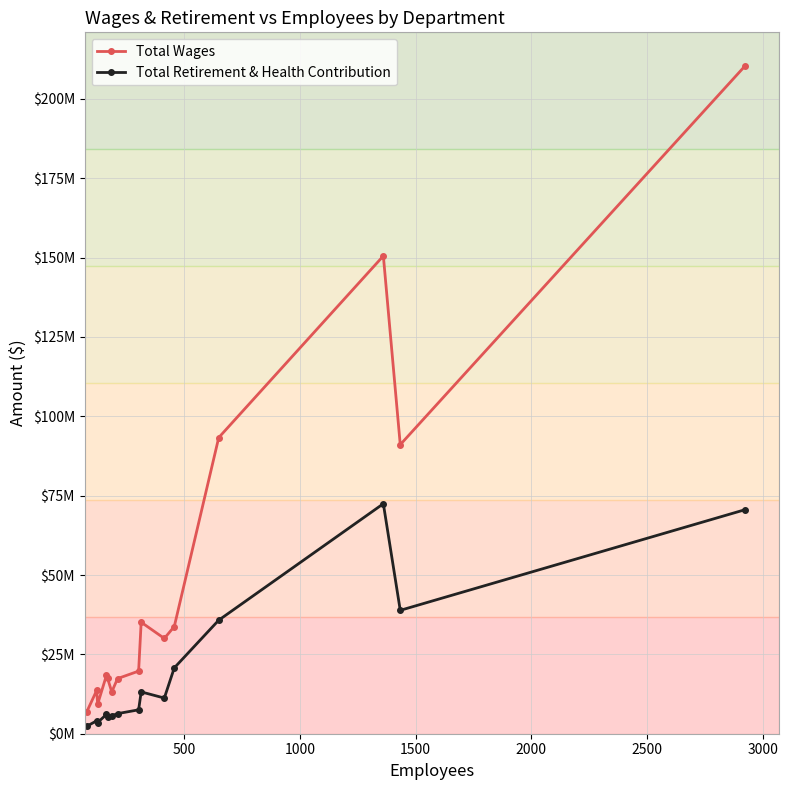

What is the highest value of the Total Wages series?

210446005